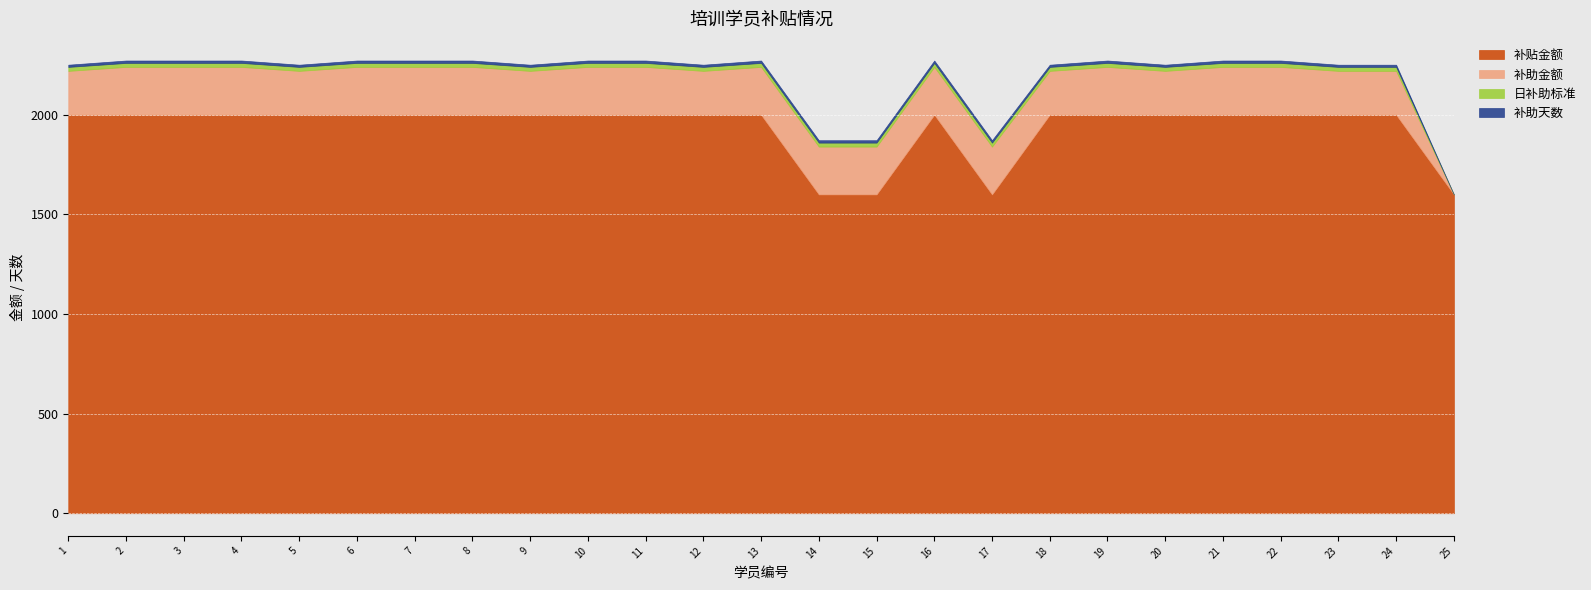

What is the sum of the 补贴金额 values at 6 and 16?

4000